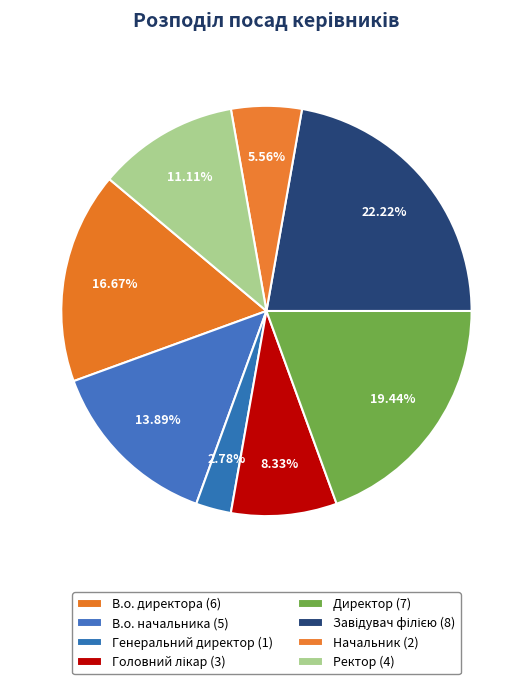

What is the change in value from Генеральний директор to Завідувач філією?

+7